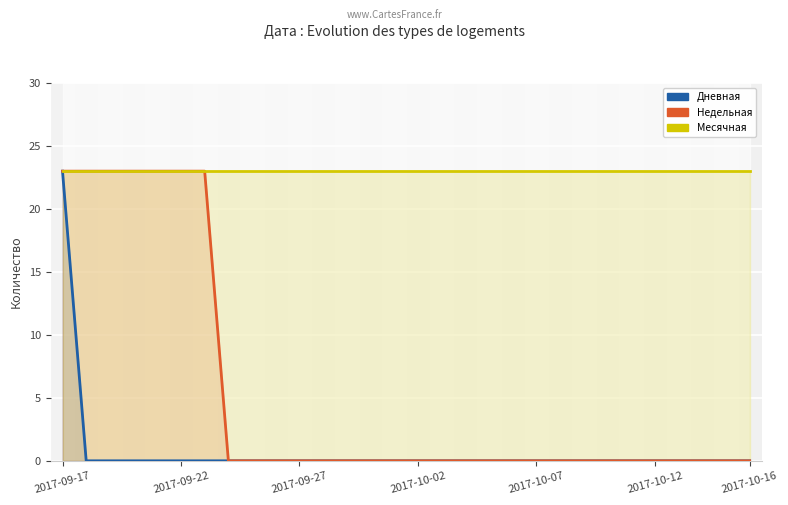

True or false: Недельная has a value of 0 at 18.

True